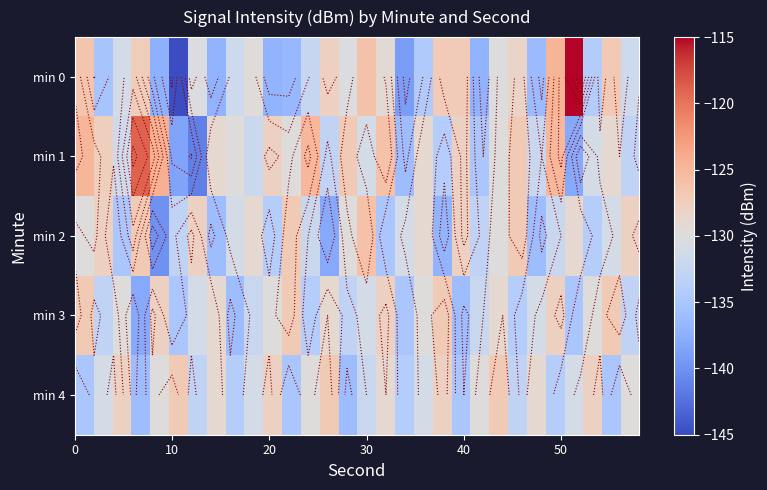

How many distinct data groups are displayed?

5